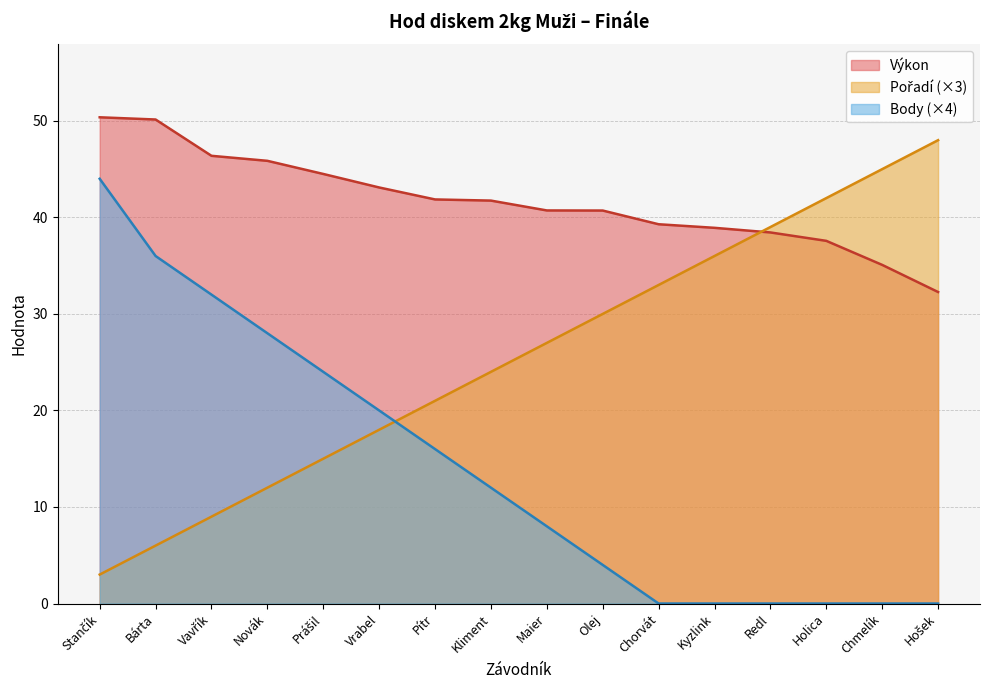

Does the chart have visible grid lines?

Yes